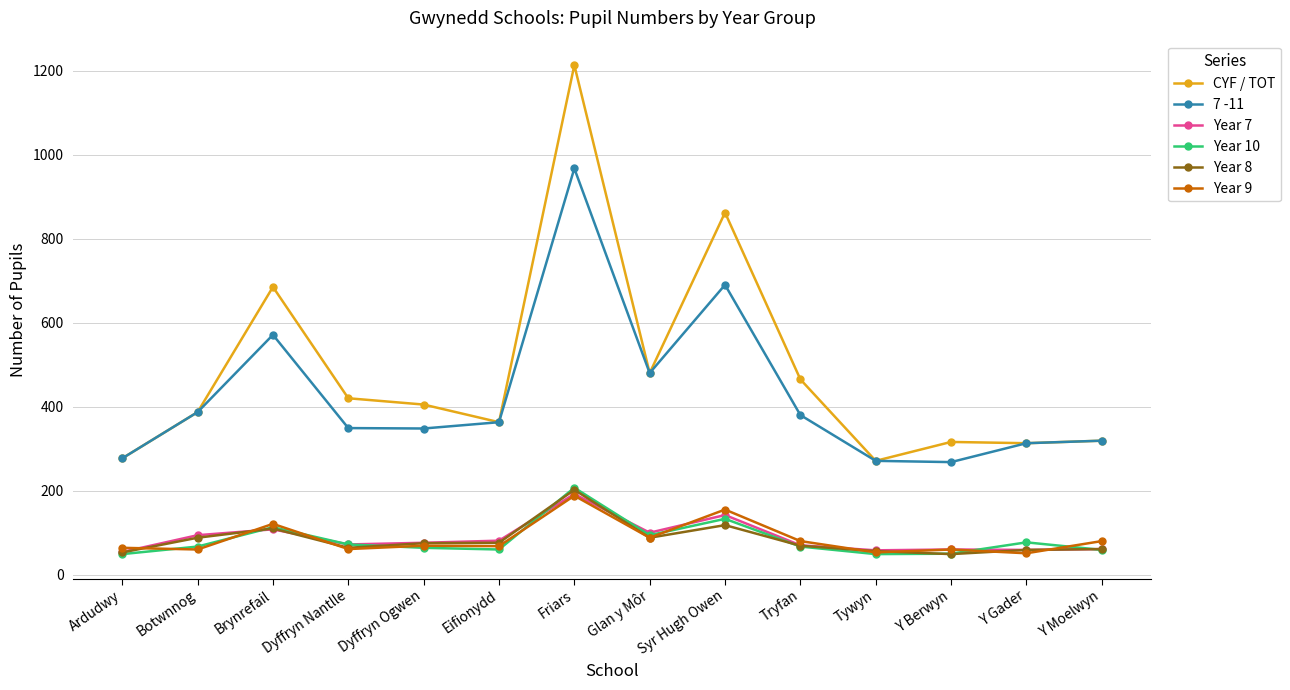

Which series has the largest total across all categories?

CYF / TOT